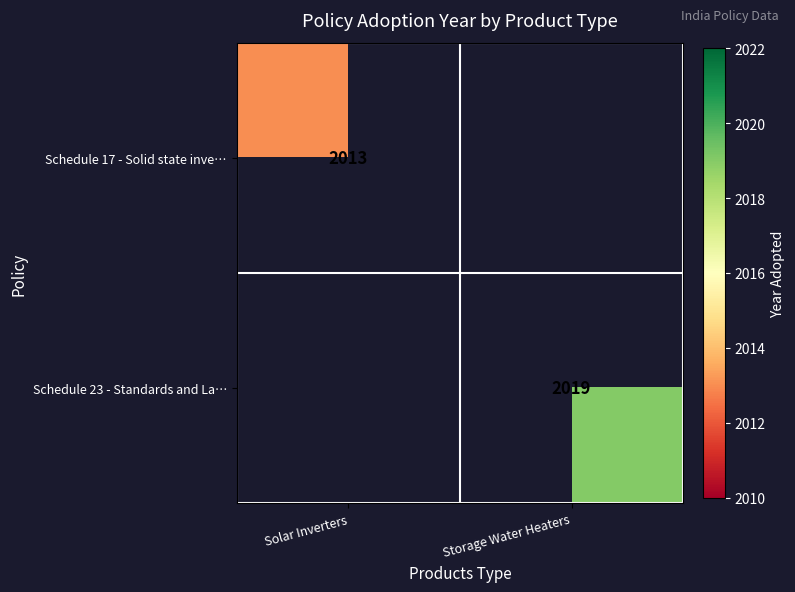

Which label corresponds to the largest value in the chart?

Storage Water Heaters